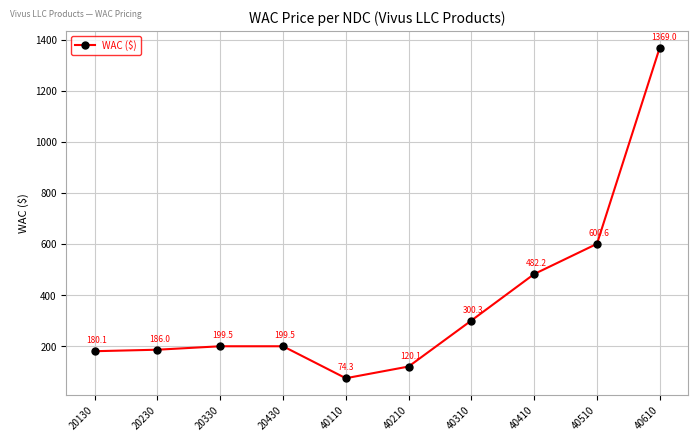

What is the maximum value shown in the chart?

1369.0